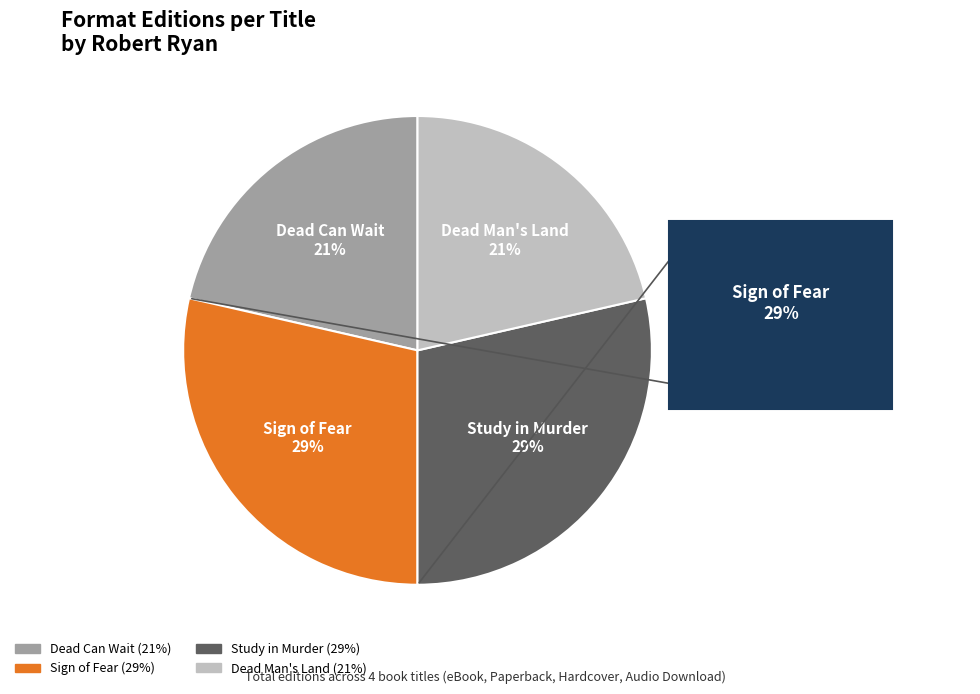

To the nearest percent, what percentage of the pie is Study in Murder?

29%